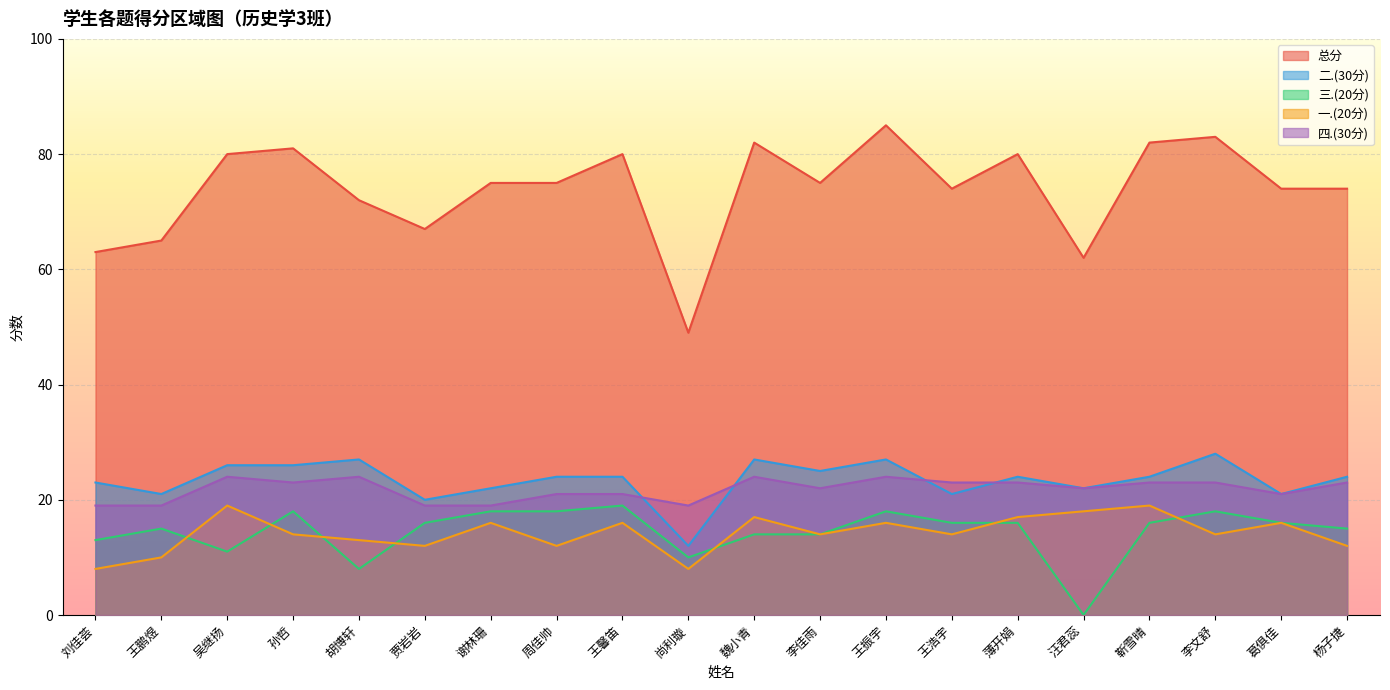

At how many categories does at least one series exceed 16?

20